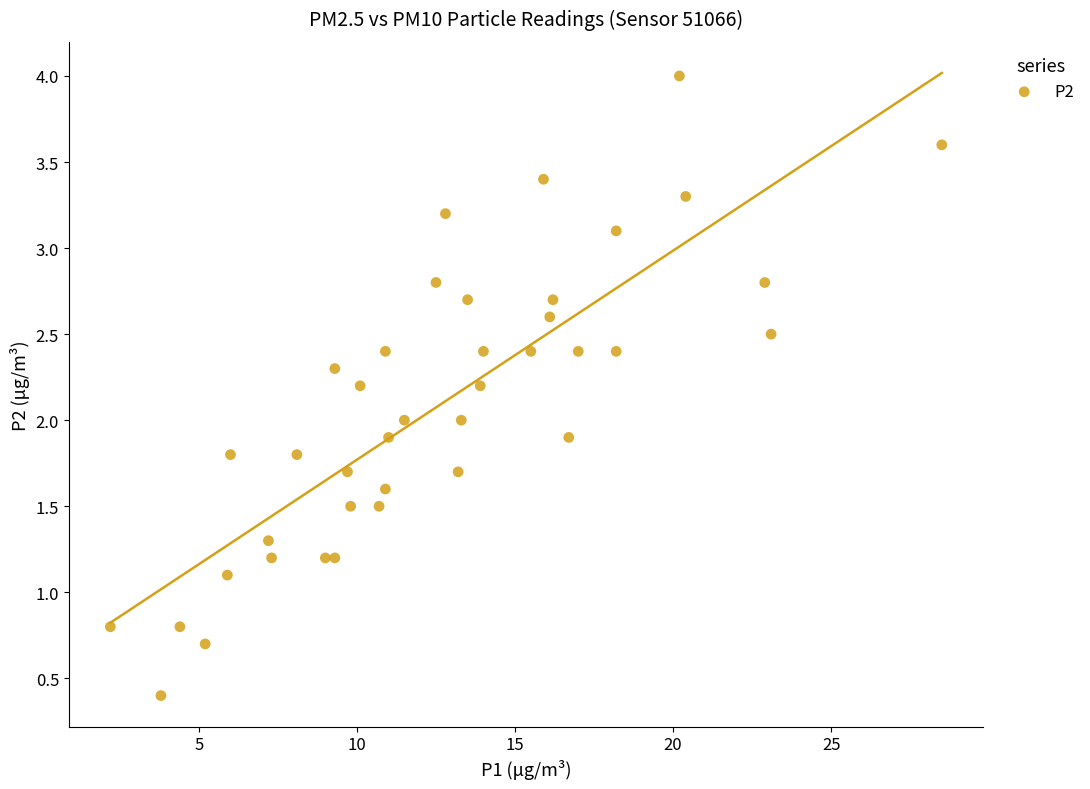

What is the range of Y values (max minus min)?

3.6